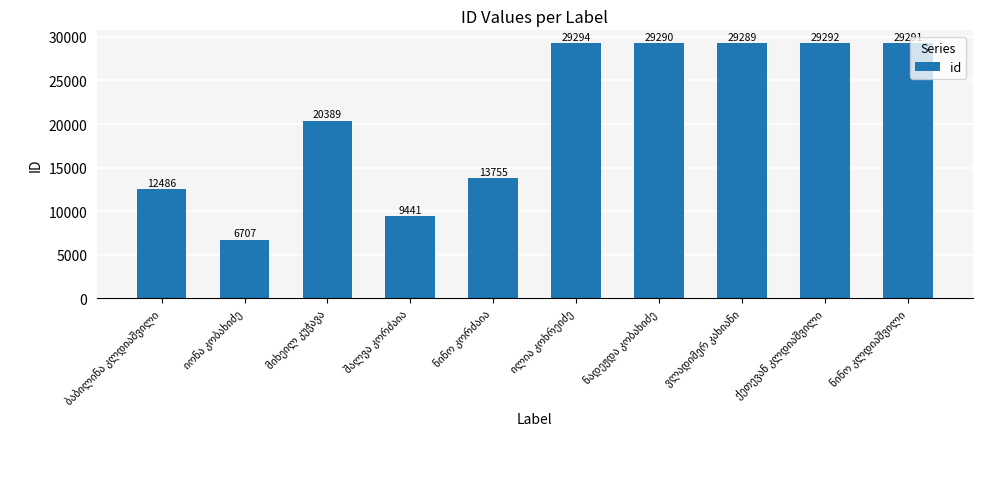

What is the smallest value displayed?

6707